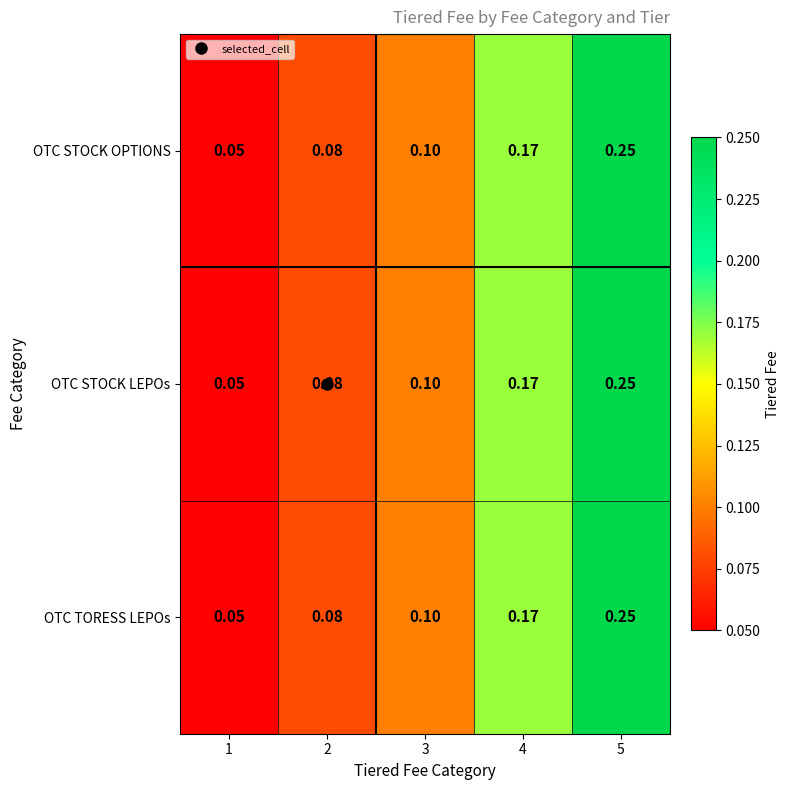

Is the value of OTC STOCK LEPOs at 2 greater than the value of OTC TORESS LEPOs at 3?

No